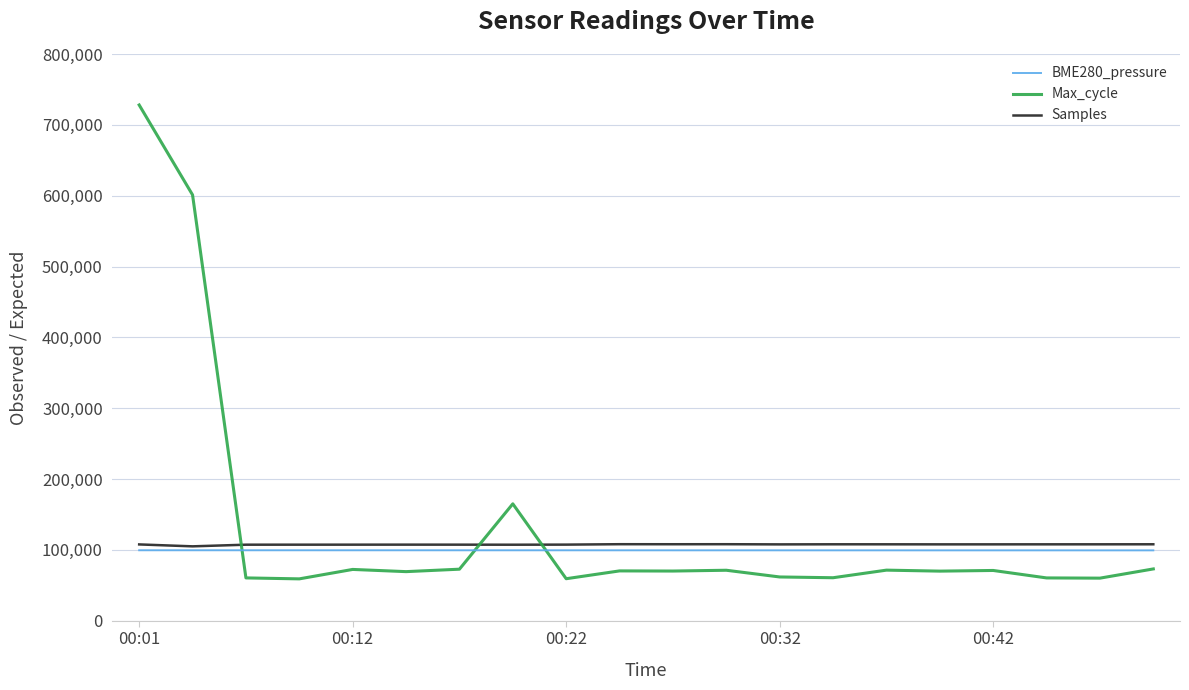

How many intersections are there between Samples and Max_cycle?

3